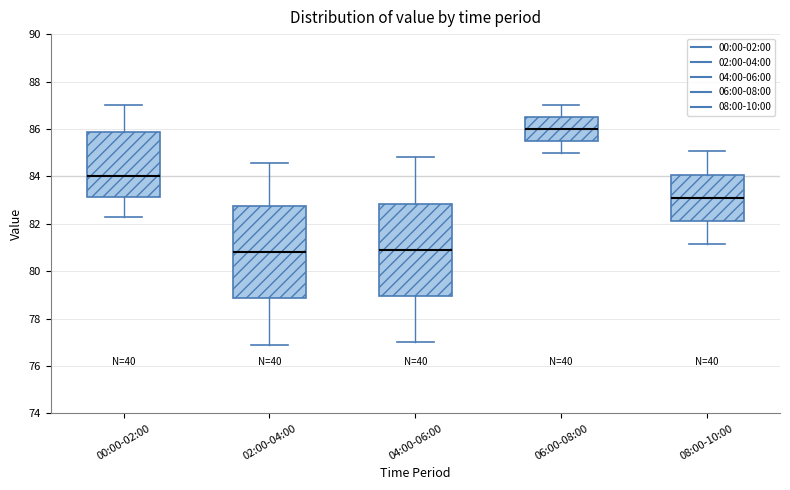

Reading left to right, read every box against the y-axis: the position of its median line, the range the box covers, and the ends of its whiskers. The values are not printed on the chart, so give them approximately, as read against the axis.

00:00-02:00: median 84.0, box 83.2 to 85.8, whiskers 82.2 to 87.0
02:00-04:00: median 80.8, box 78.8 to 82.8, whiskers 77.0 to 84.6
04:00-06:00: median 81.0, box 79.0 to 82.8, whiskers 77.0 to 84.8
06:00-08:00: median 86.0, box 85.6 to 86.6, whiskers 85.0 to 87.0
08:00-10:00: median 83.2, box 82.2 to 84.0, whiskers 81.2 to 85.0